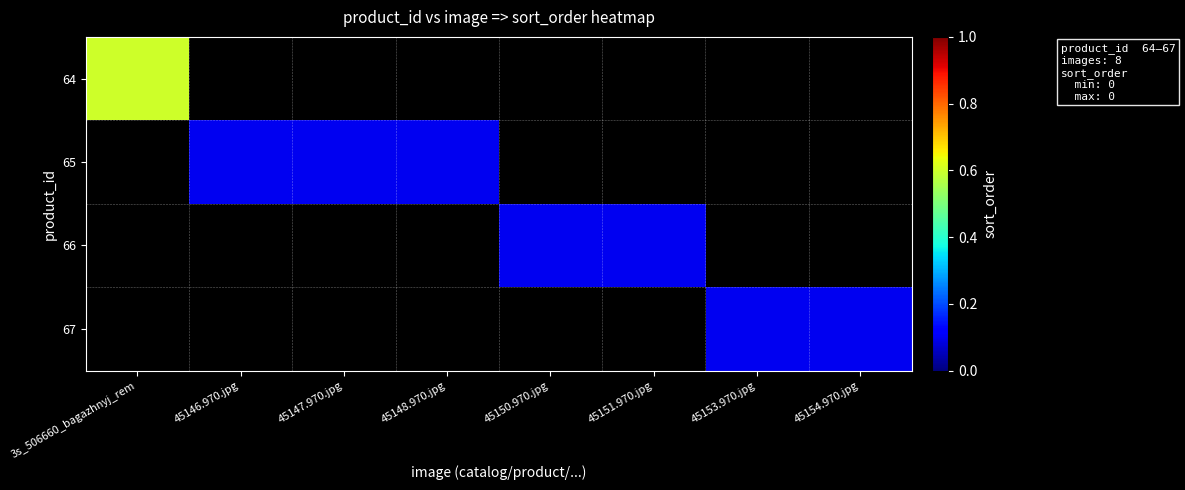

At how many categories does at least one series exceed 0?

8